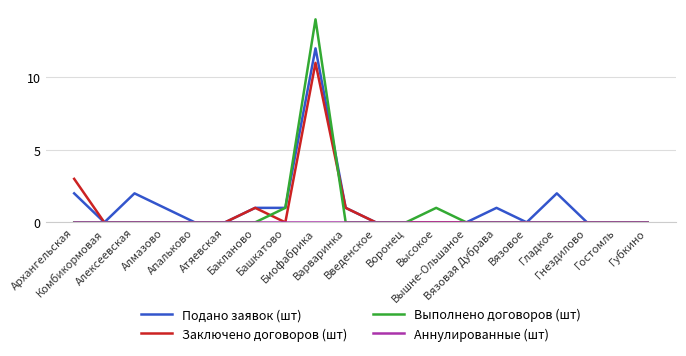

What is the maximum value for Заключено договоров (шт)?

11